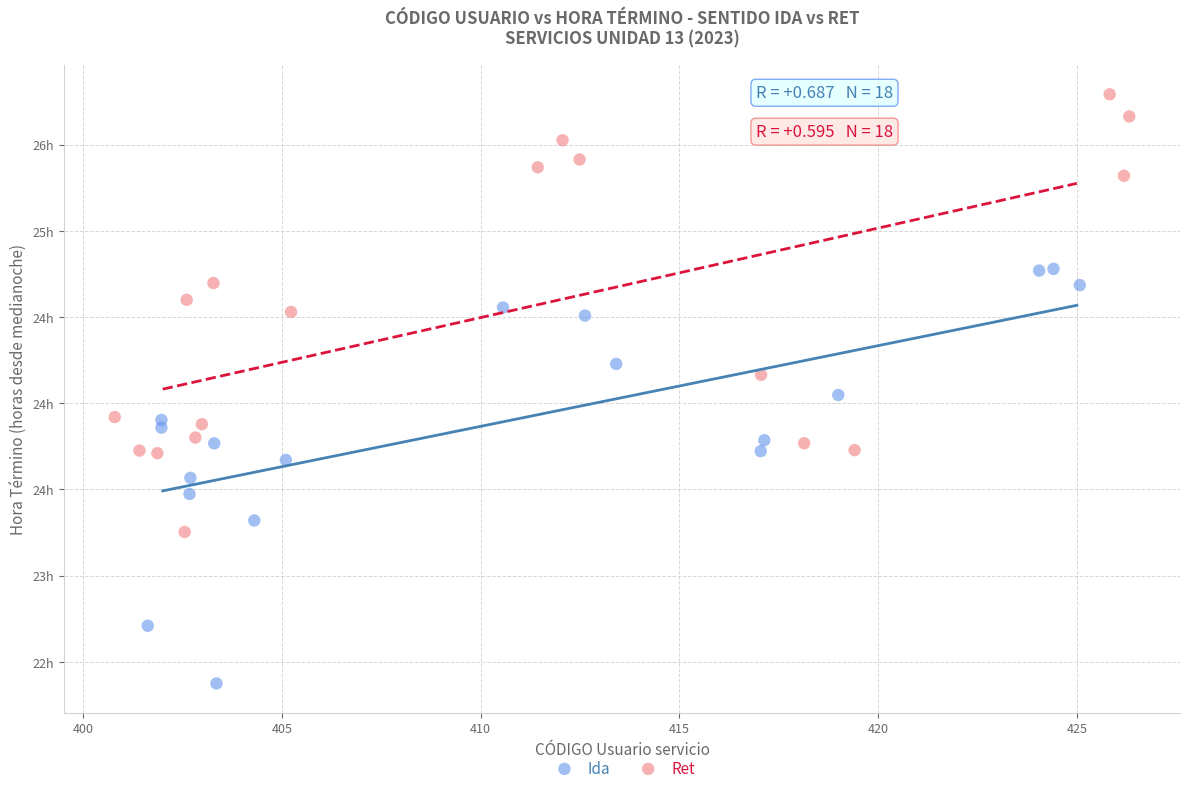

What are all the series names shown in the legend?

Ida, Ret